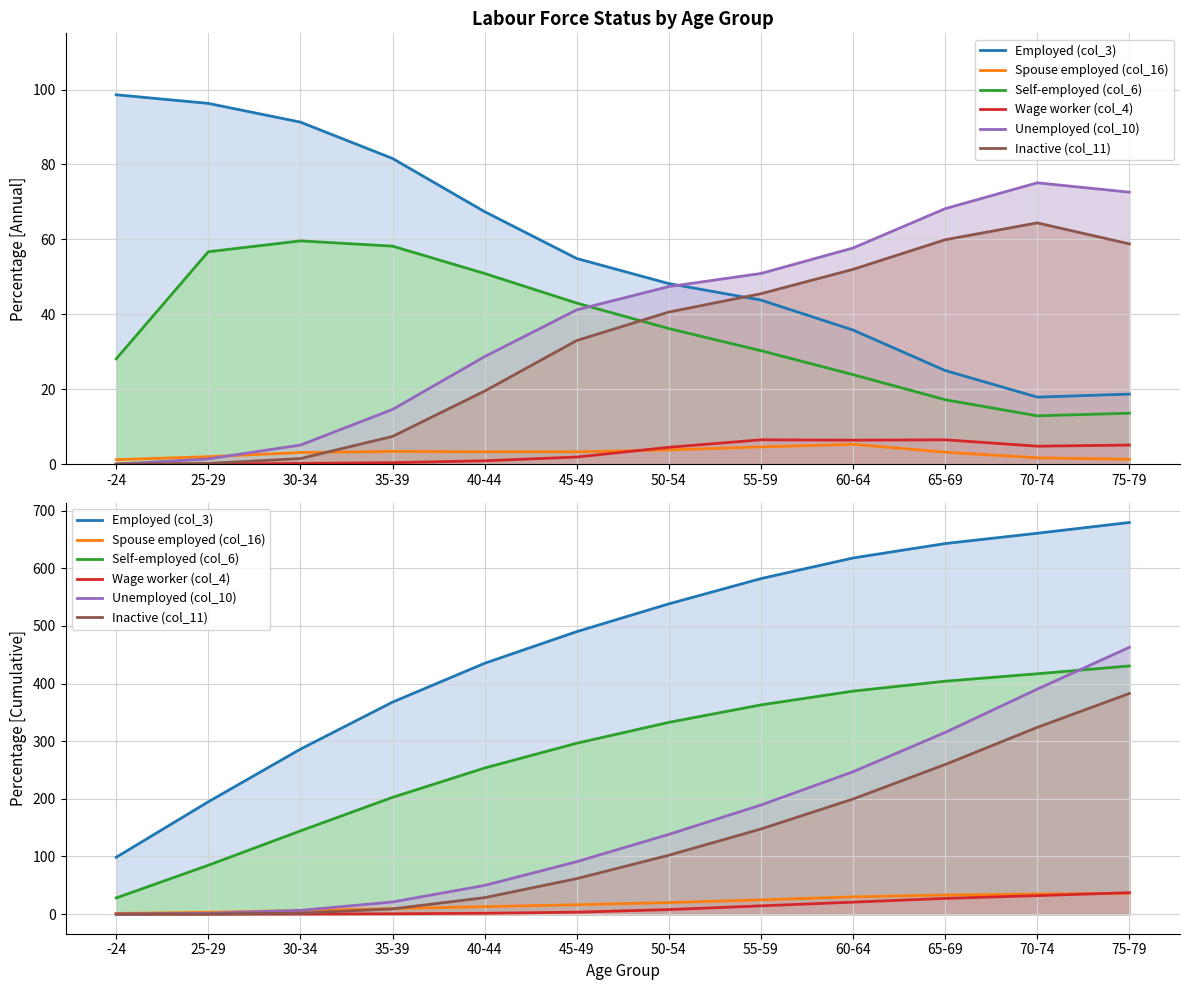

What are all the series names shown in the legend?

Employed (col_3), Spouse employed (col_16), Self-employed (col_6), Wage worker (col_4), Unemployed (col_10), Inactive (col_11)